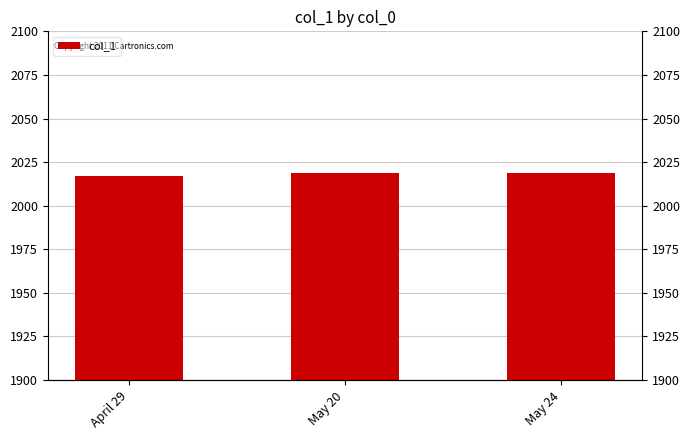

List the labels in order of value, smallest first.

April 29, May 20, May 24